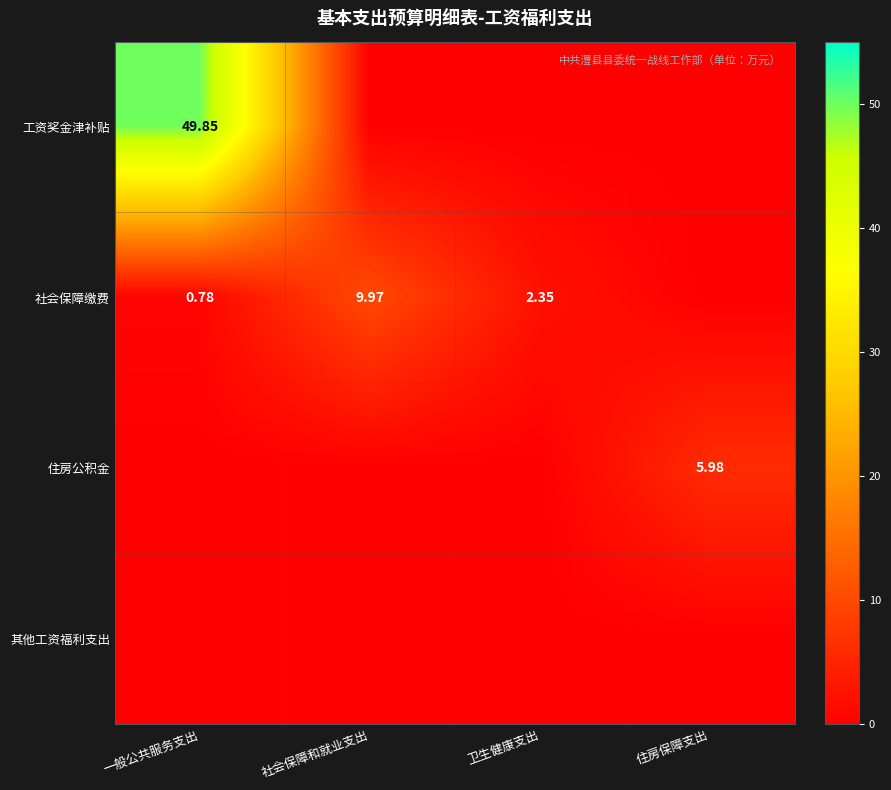

How many data points does each series have?

4